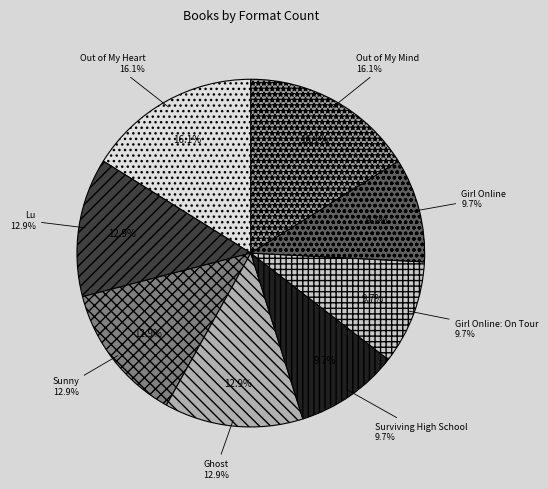

To the nearest percent, what is the combined percentage of Out of My Heart and Girl Online: On Tour?

26%